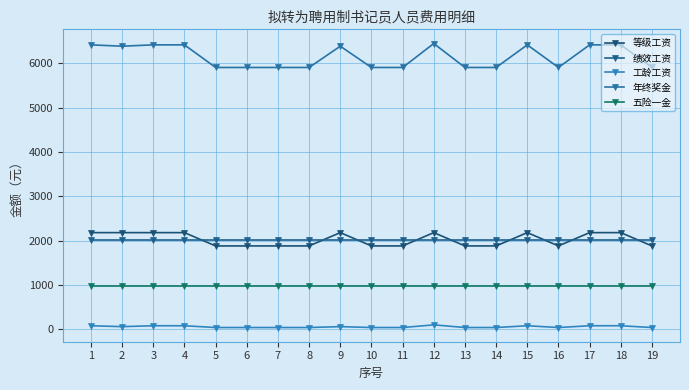

What is the total value across all series at 1?

11675